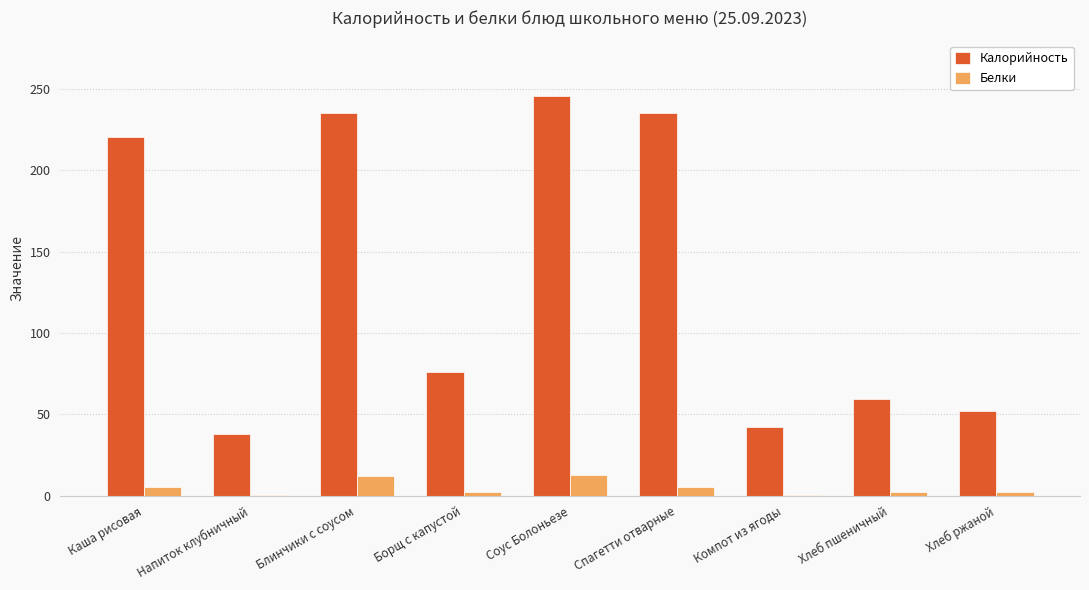

Between Каша рисовая and Борщ с капустой, which series saw the biggest shift?

Калорийность